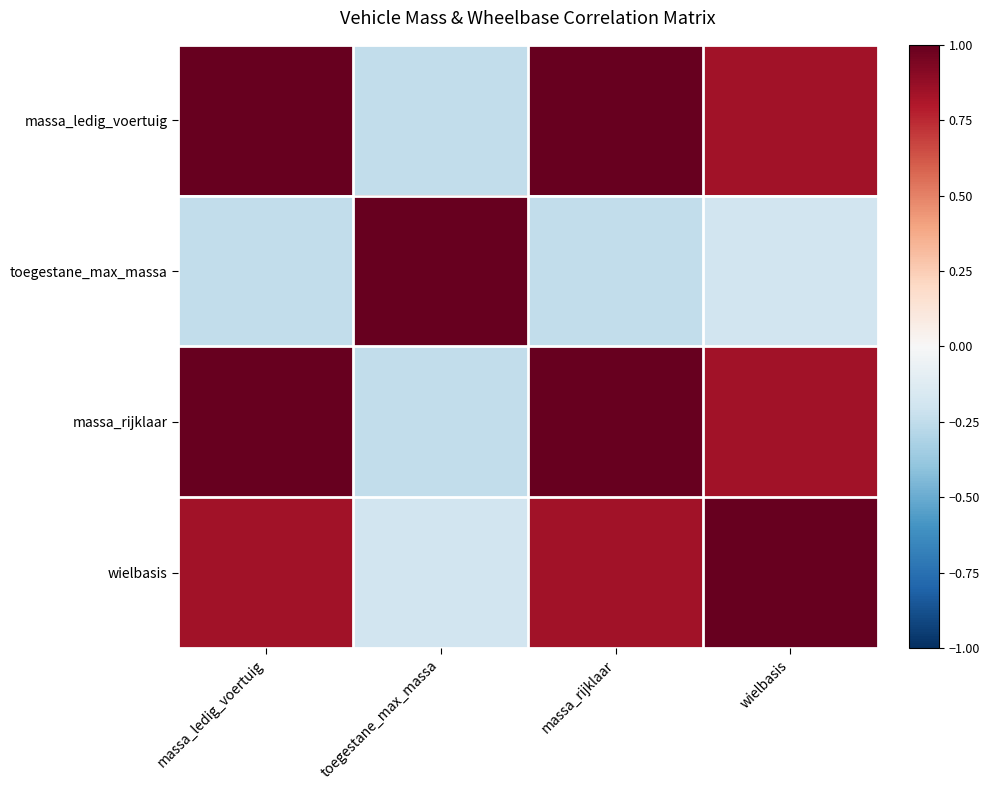

Reading right to left, extract all data points from this chart.

massa_ledig_voertuig: wielbasis=0.8	massa_rijklaar=1.0	toegestane_max_massa=-0.2	massa_ledig_voertuig=1.0
toegestane_max_massa: wielbasis=-0.2	massa_rijklaar=-0.2	toegestane_max_massa=1.0	massa_ledig_voertuig=-0.2
massa_rijklaar: wielbasis=0.8	massa_rijklaar=1.0	toegestane_max_massa=-0.2	massa_ledig_voertuig=1.0
wielbasis: wielbasis=1.0	massa_rijklaar=0.8	toegestane_max_massa=-0.2	massa_ledig_voertuig=0.8